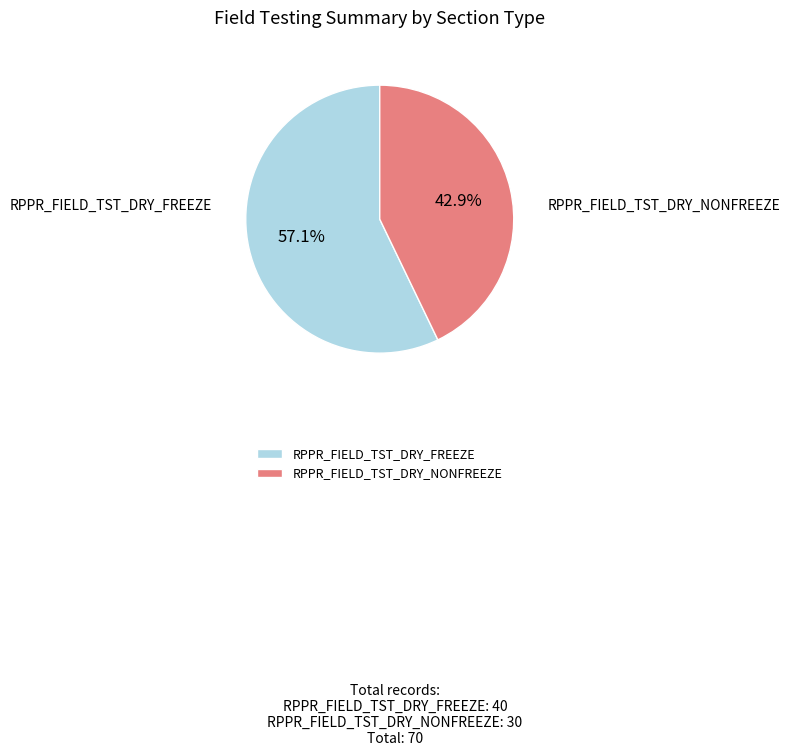

What portion of the pie excludes RPPR_FIELD_TST_DRY_FREEZE?

42.9%